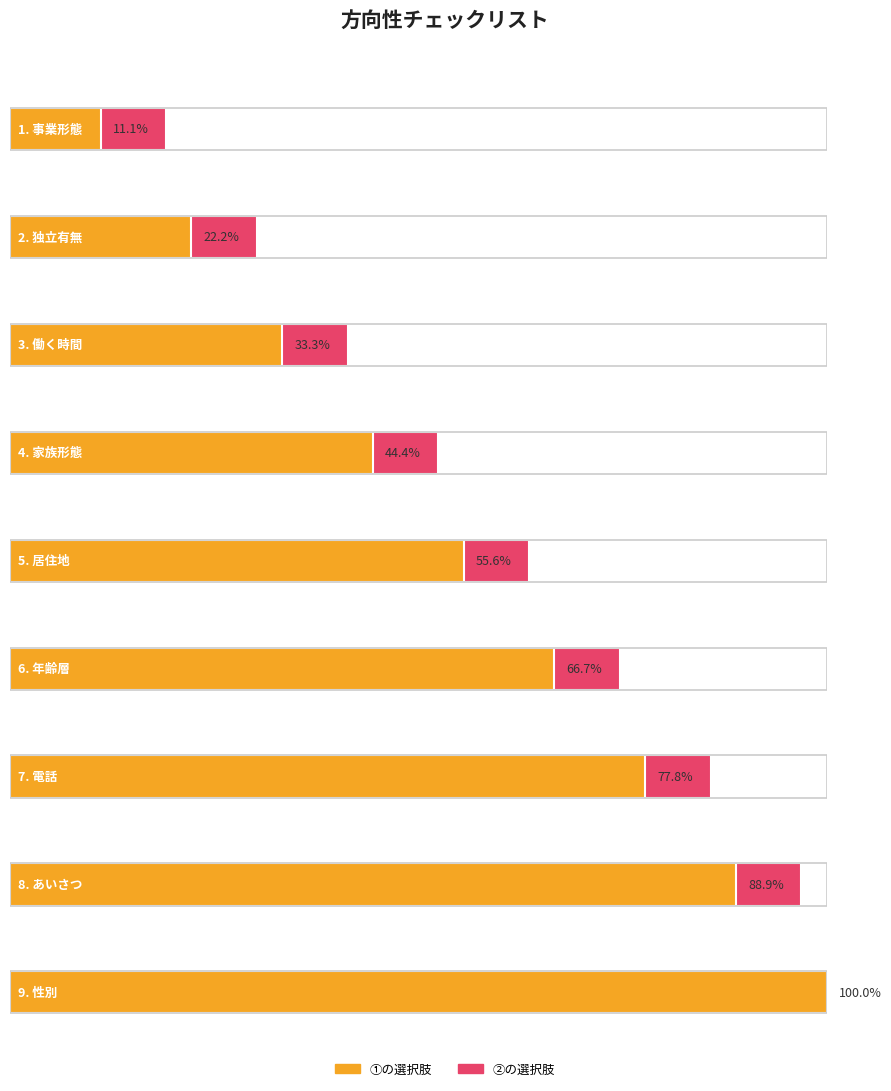

How many bars are there in total?

9